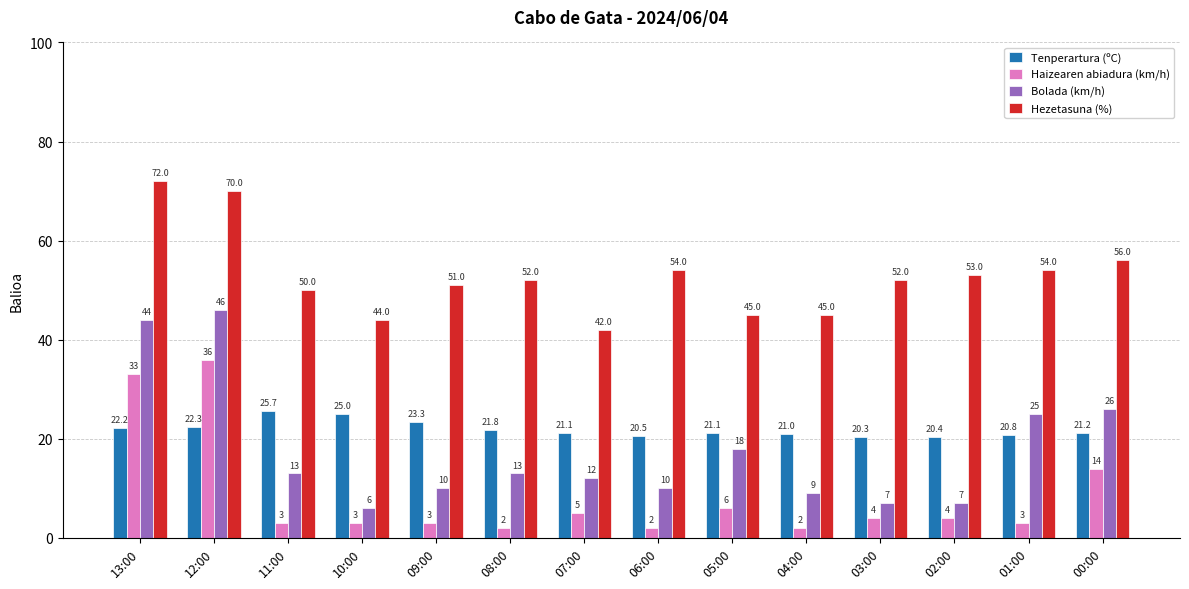

What position from the right is 11:00?

12